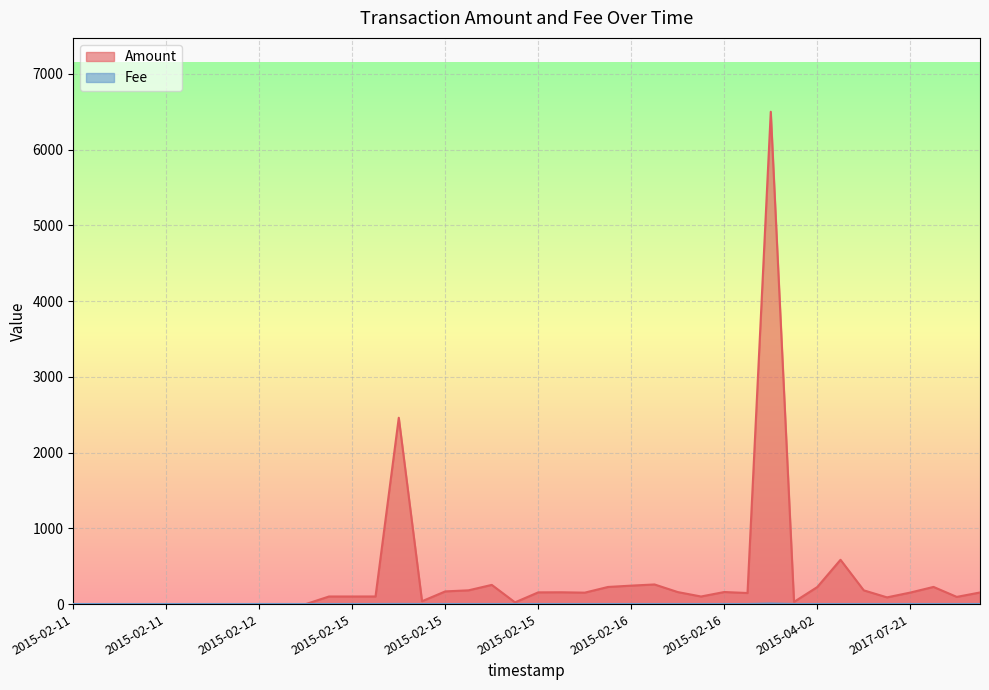

At which label does Amount reach its minimum?

2015-02-11